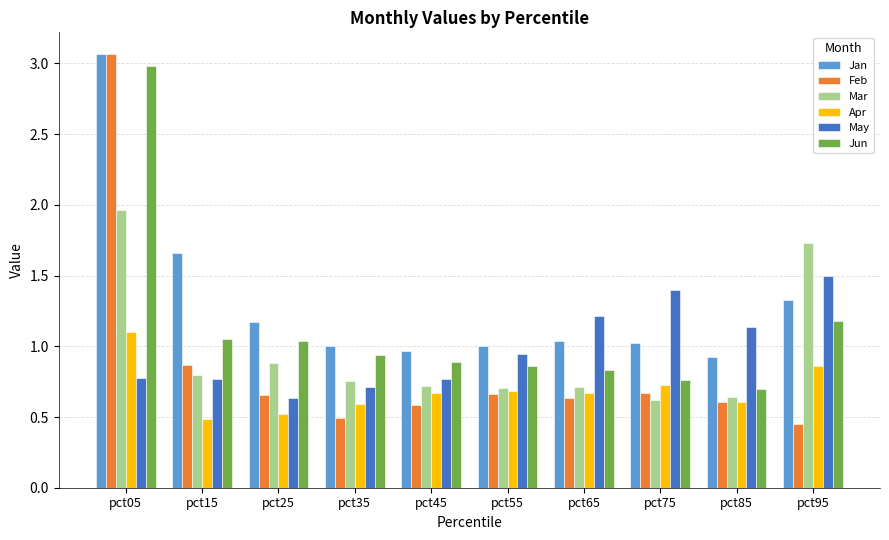

What is the average value of the Jan series?

1.3